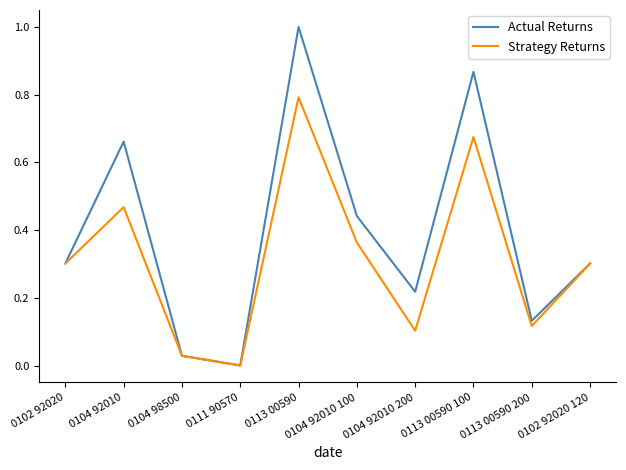

List the series in order of their peak value, highest first.

Actual Returns, Strategy Returns